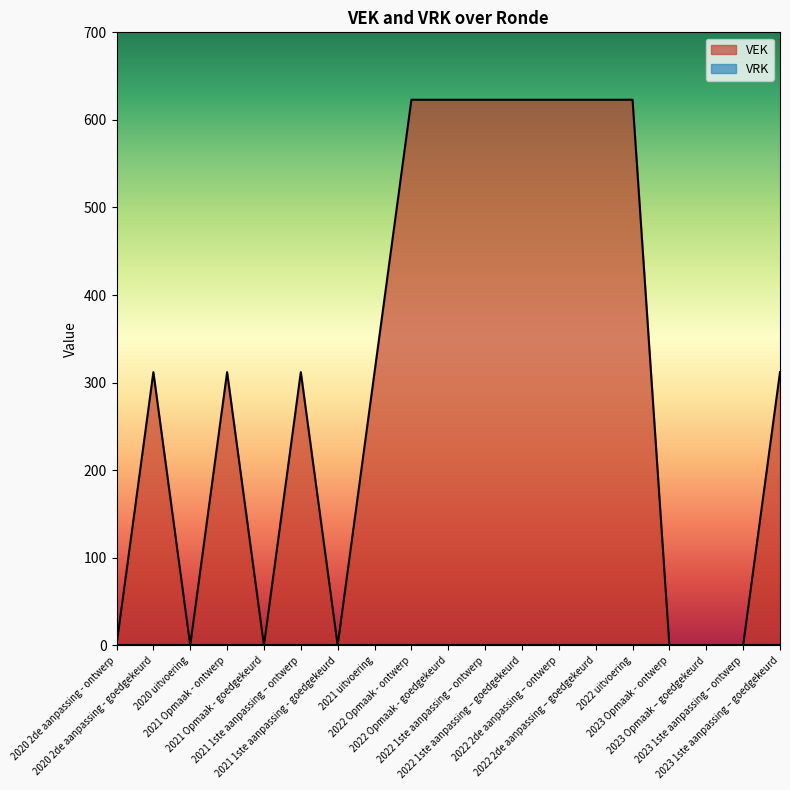

What is the label of the 5th point from the right?

2022 uitvoering